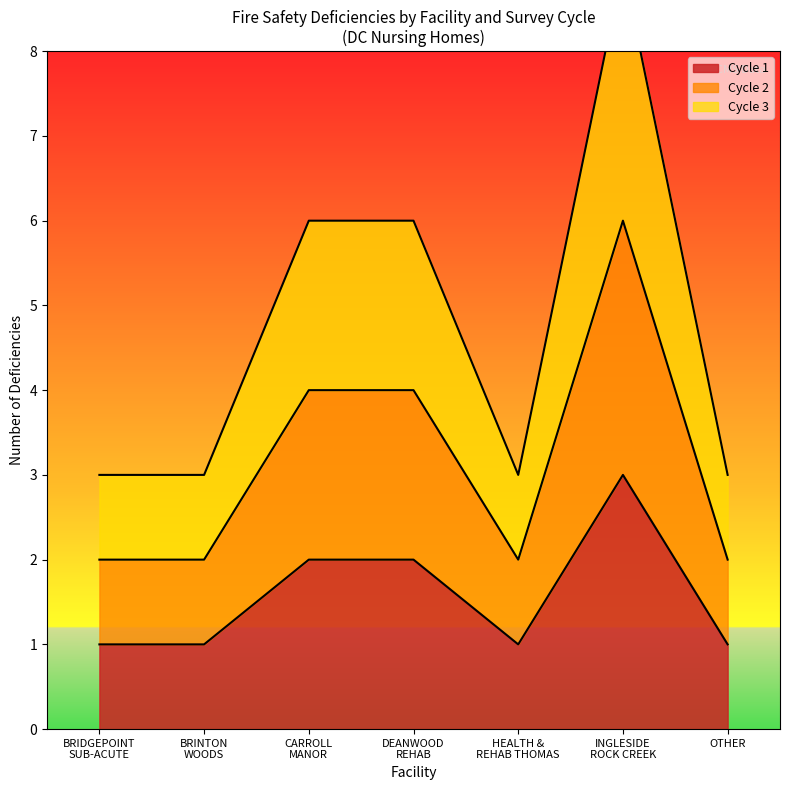

Is it true that Cycle 1 equals 1 at OTHER?

True